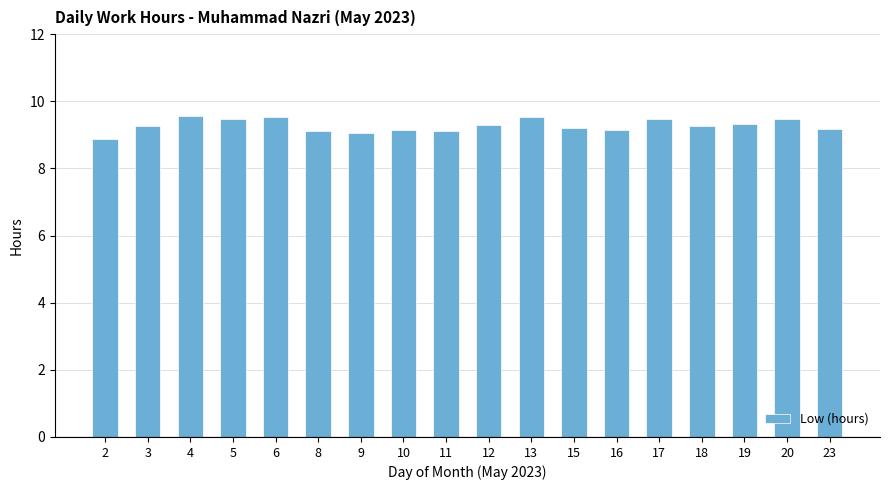

What is the difference between the maximum and minimum values?

0.7